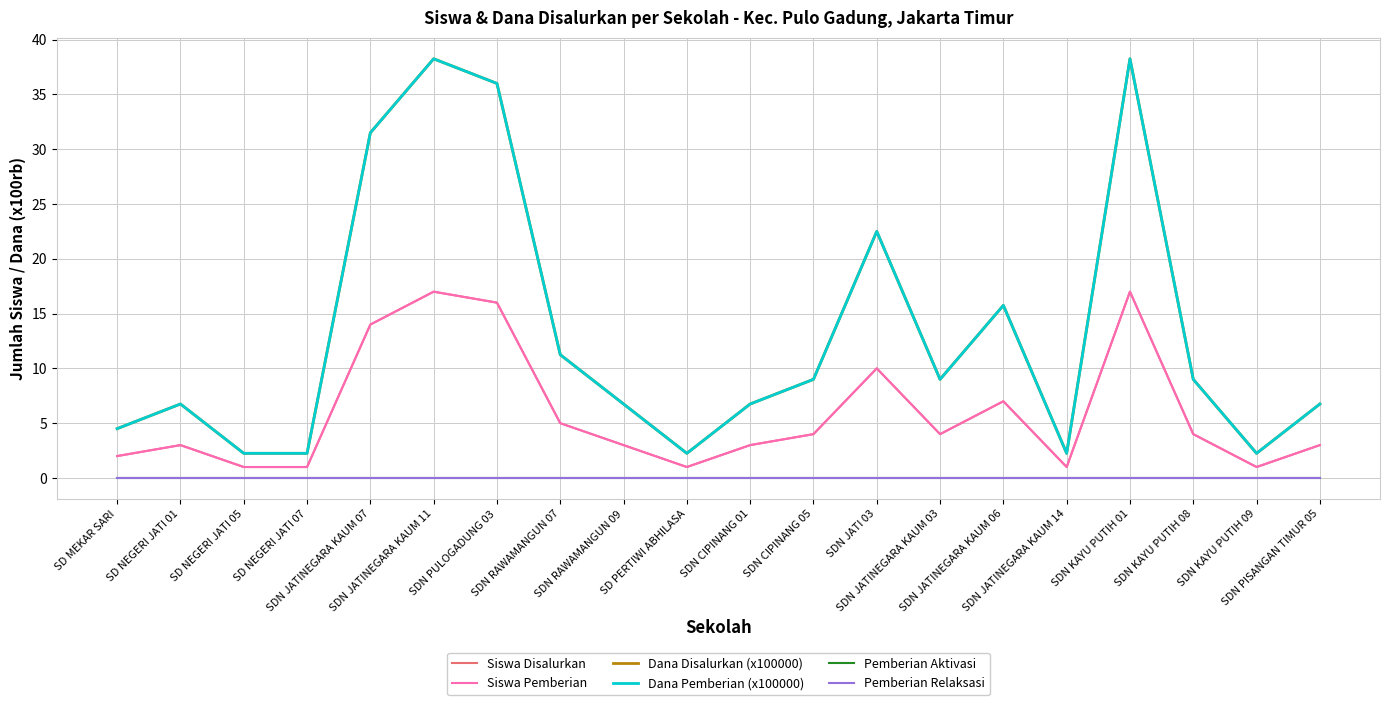

Is it true that Siswa Disalurkan equals 6.6 at SDN KAYU PUTIH 08?

False